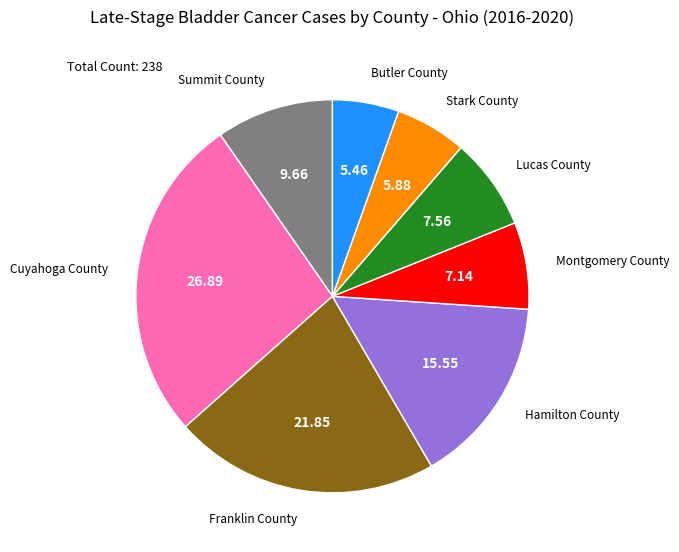

Is there a majority slice in this chart?

No